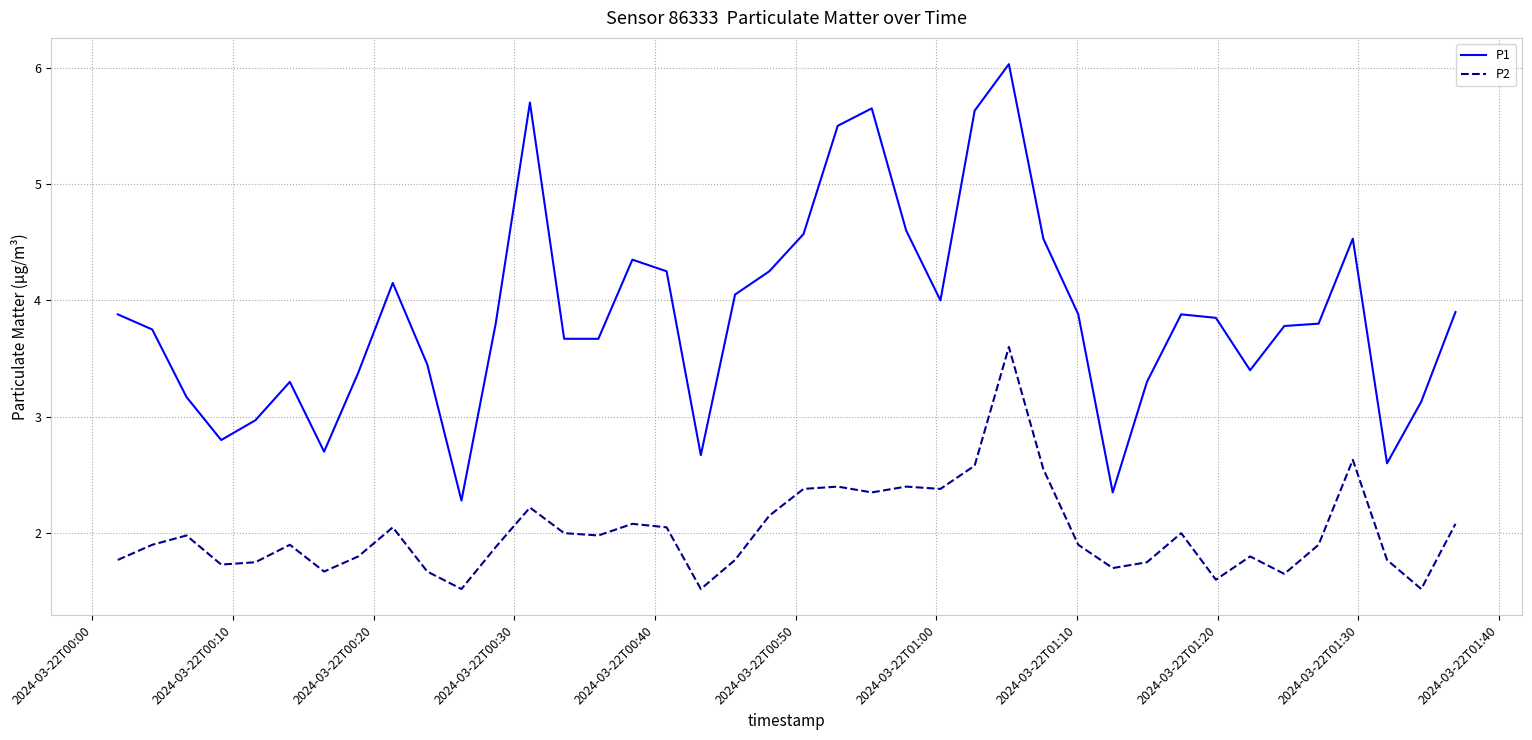

What is the maximum value shown in the chart?

6.0